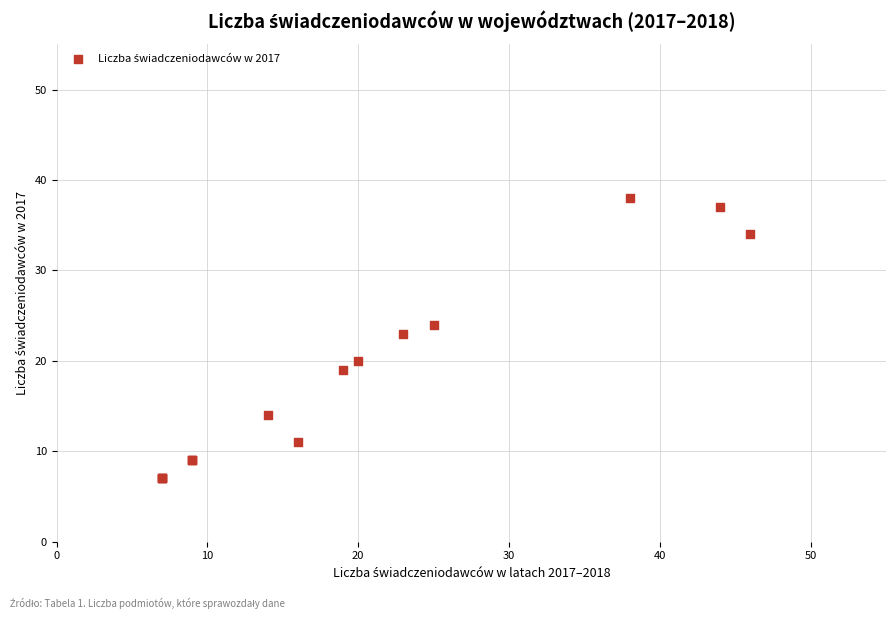

What Y value in the scatter plot is closest to 22?

23